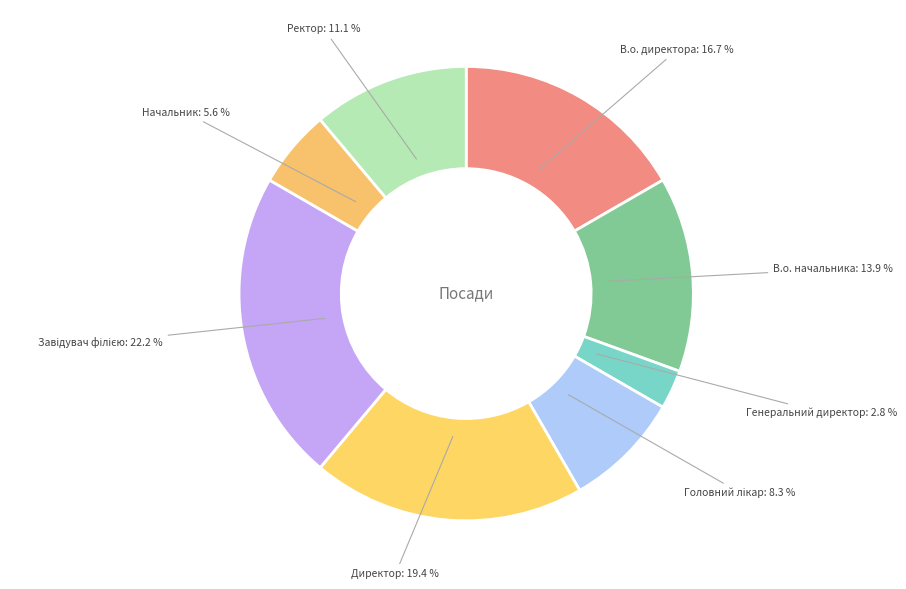

True or false: Начальник accounts for 6% of the total.

True